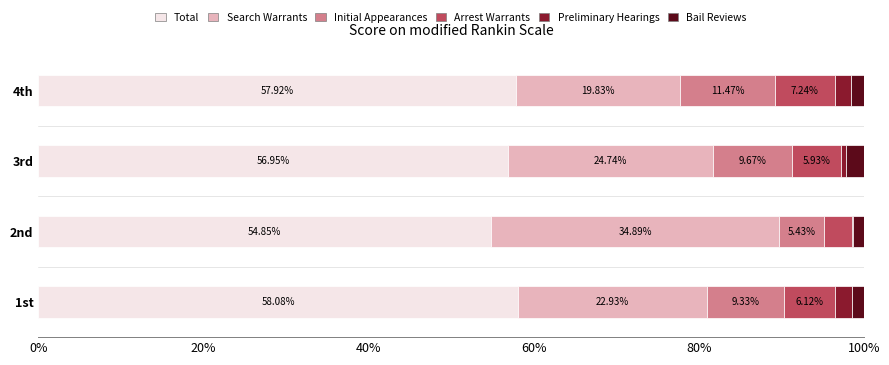

What is the total value across all series at 4th?

100.0